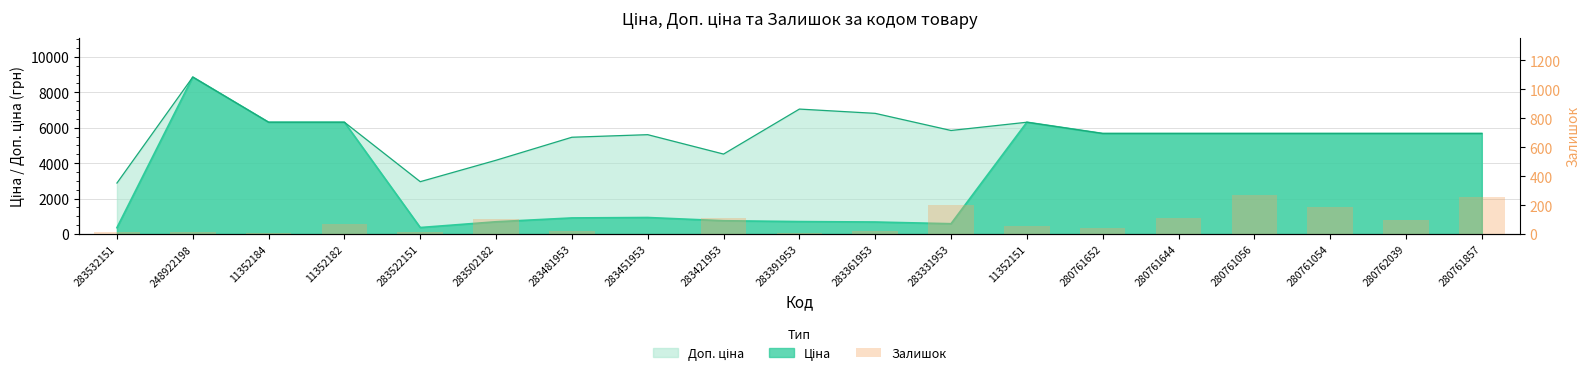

Read the value at 280761644, to the nearest 5.

115